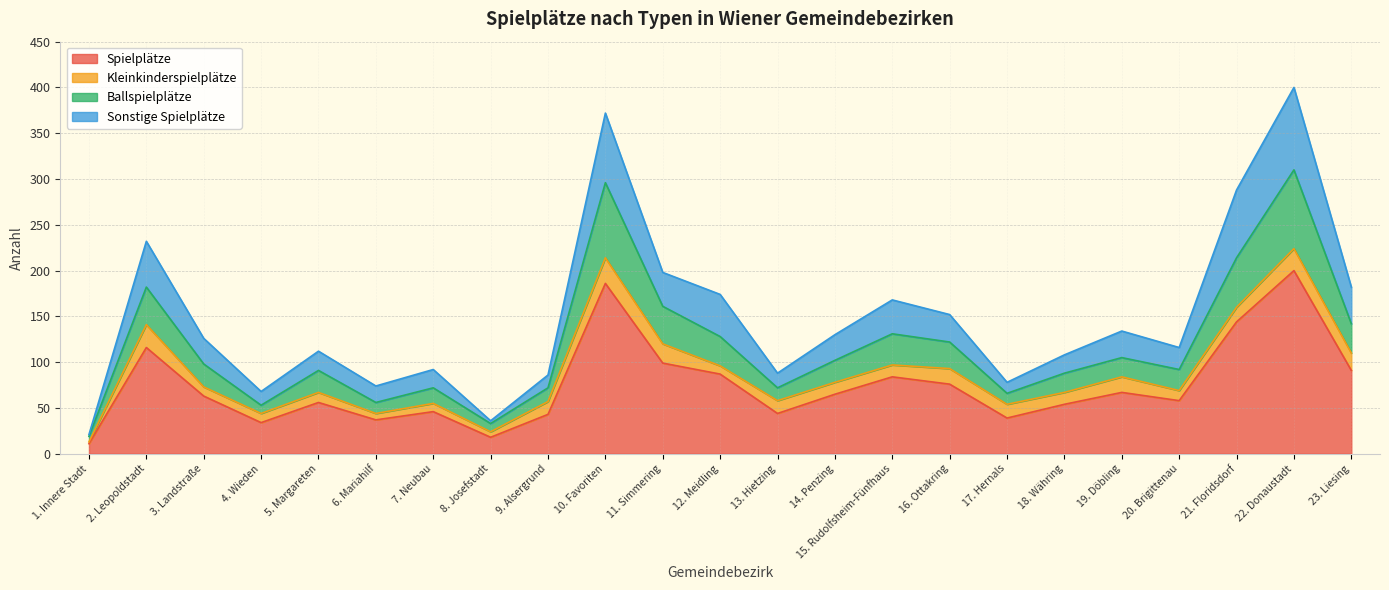

At which label does Spielplätze reach its peak?

22. Donaustadt